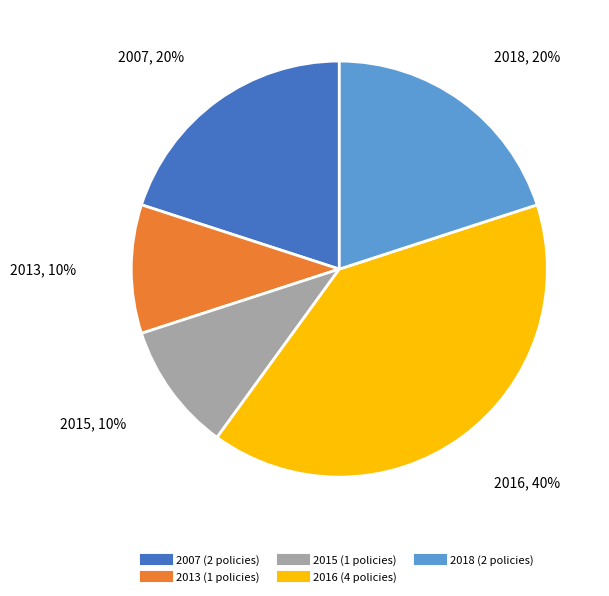

How many slices are in this pie chart?

5